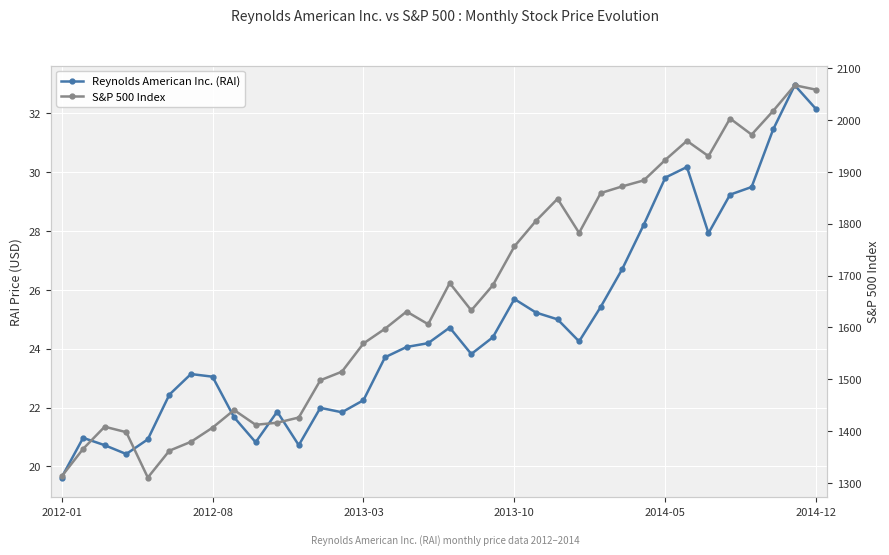

Reading right to left, what are all the values shown in this chart?

Reynolds American Inc. (RAI): 32.1	33.0	31.5	29.5	29.2	27.9	30.2	29.8	28.2	26.7	25.4	24.2	25.0	25.2	25.7	24.4	23.8	24.7	24.2	24.1	23.7	22.2	21.8	22.0	20.7	21.9	20.8	21.7	23.1	23.1	22.4	20.9	20.4	20.7	21.0	19.6
S&P 500 Index: 2058.9	2067.6	2018.0	1972.3	2003.4	1930.7	1960.2	1923.6	1884.0	1872.3	1859.5	1782.6	1848.4	1805.8	1756.5	1681.5	1633.0	1685.7	1606.3	1630.7	1597.6	1569.2	1514.7	1498.1	1426.2	1416.2	1412.2	1440.7	1406.6	1379.3	1362.2	1310.3	1397.9	1408.5	1365.7	1312.4